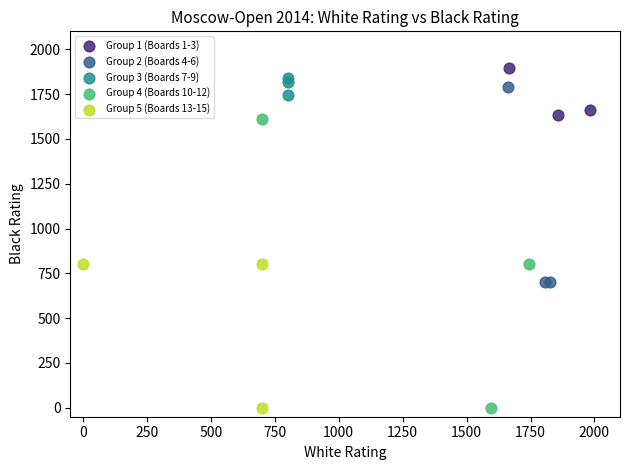

Which series has the widest spread of Y values?

Group 4 (Boards 10-12)